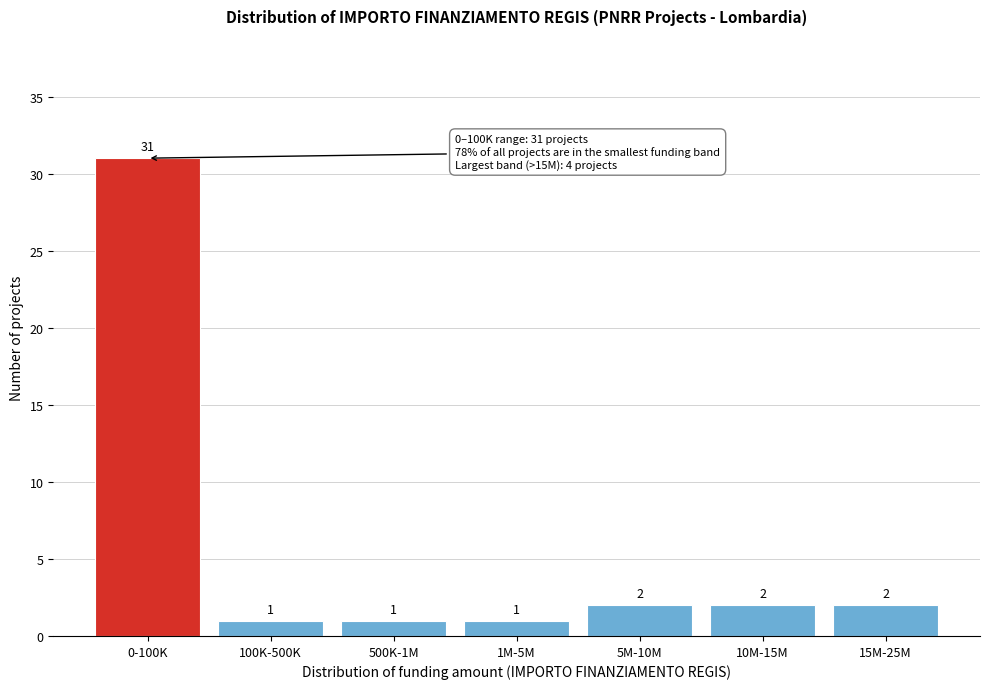

Reading left to right, transcribe all the data shown in this chart.

31	1	1	1	2	2	2